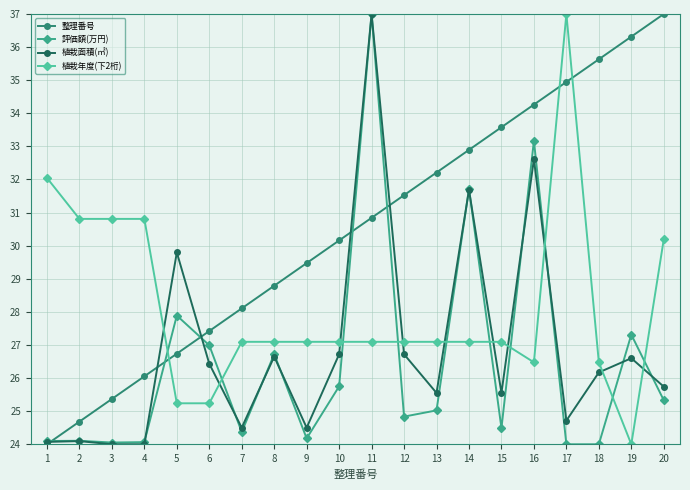

Read the 整理番号 value at 11.

30.8